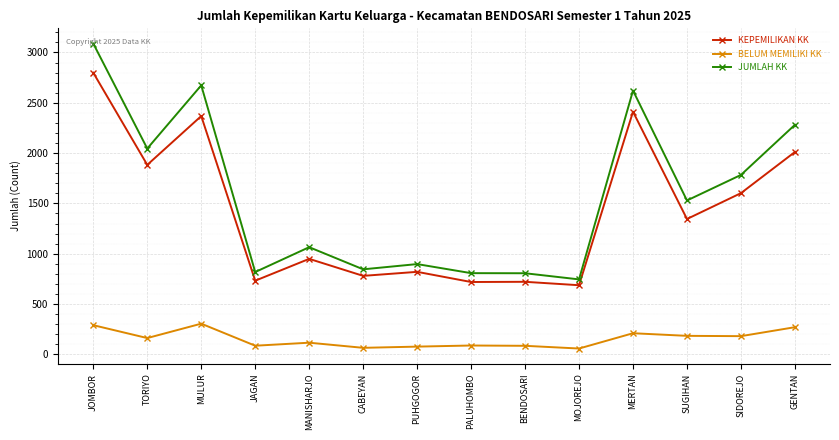

At which label does BELUM MEMILIKI KK first exceed 162?

JOMBOR